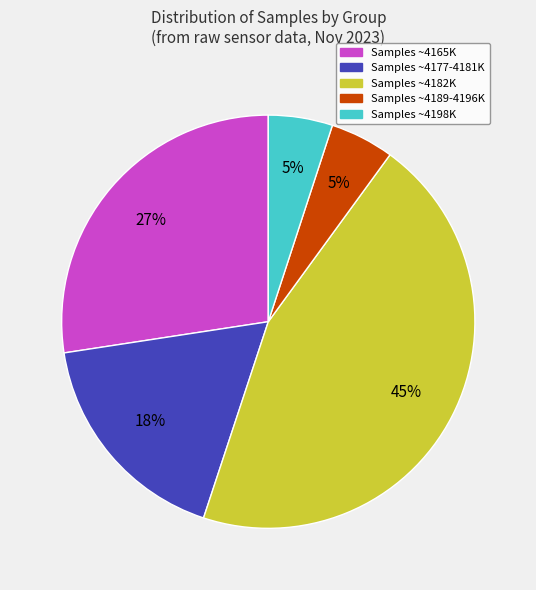

The Samples ~4198K slice represents 1% of the pie. True or false?

False